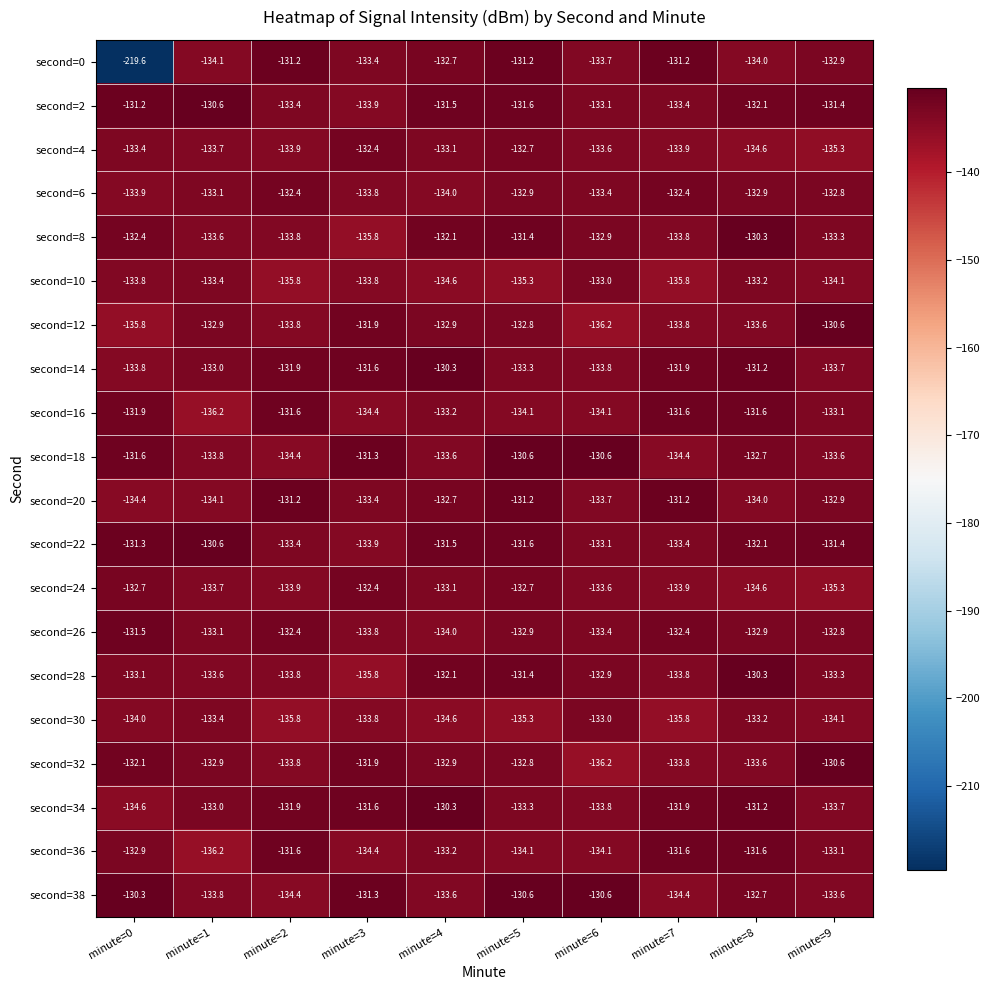

True or false: second=24 has a value of -193.7 at minute=8.

False